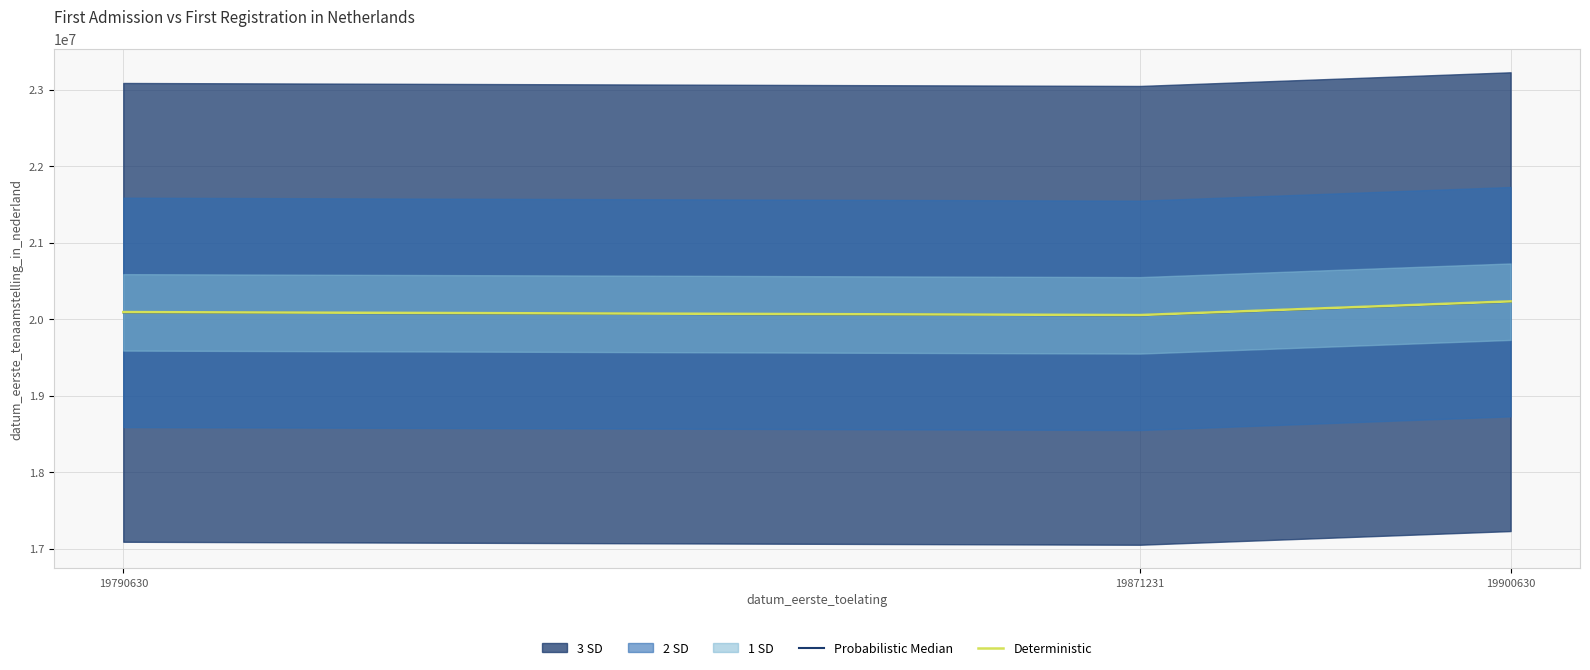

Which category has the lowest value in the Probabilistic Median series?

19871231